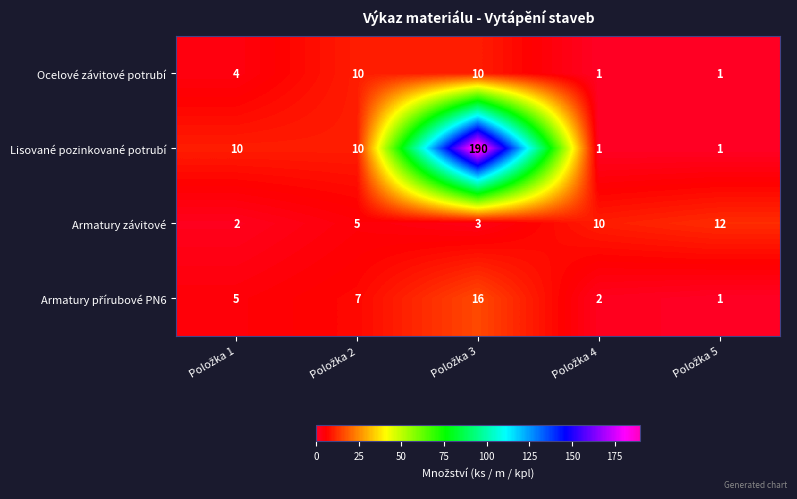

What is the sum of all Ocelové závitové potrubí values?

26